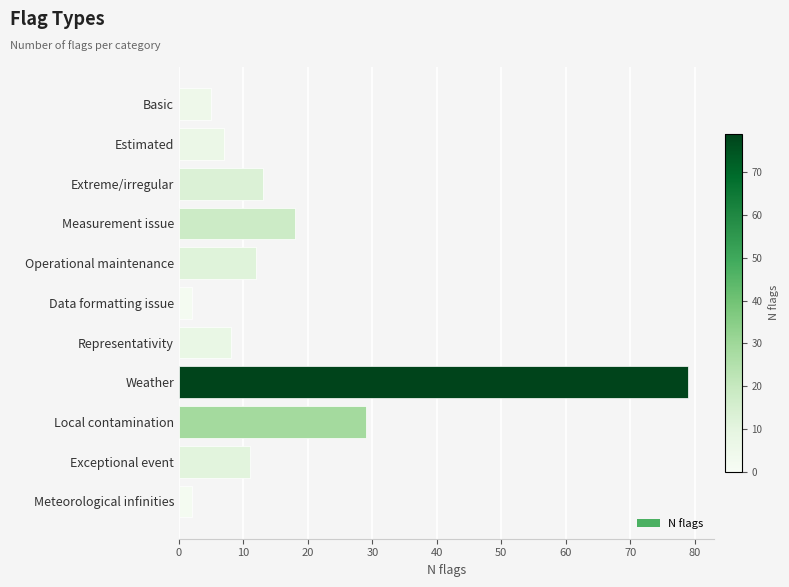

Where is the data nearest to the value 40?

Local contamination